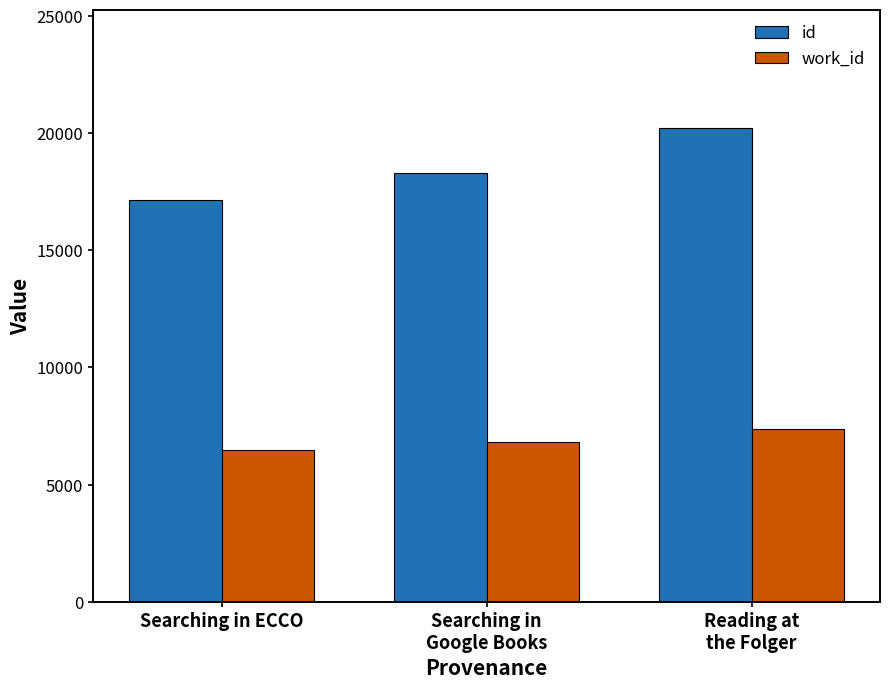

Is it true that id equals 32015.3 at Searching in
Google Books?

False